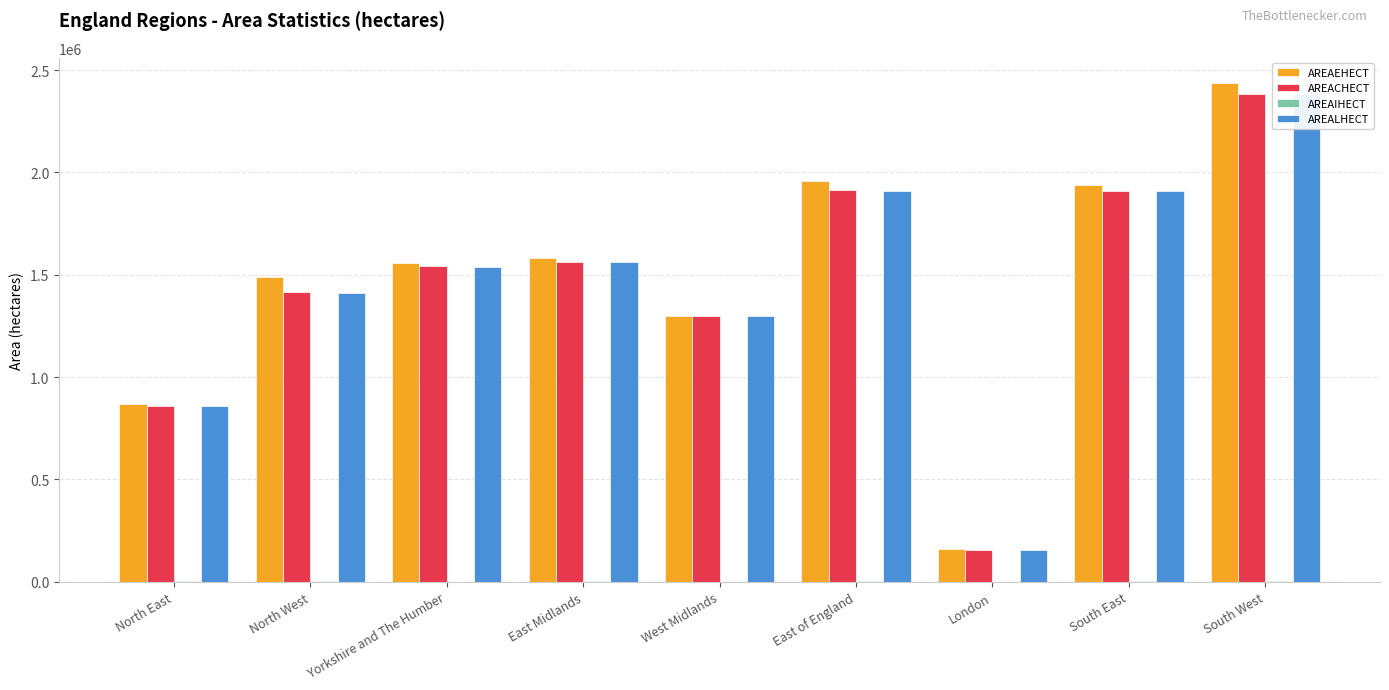

What is the label of the 7th bar from the left?

London